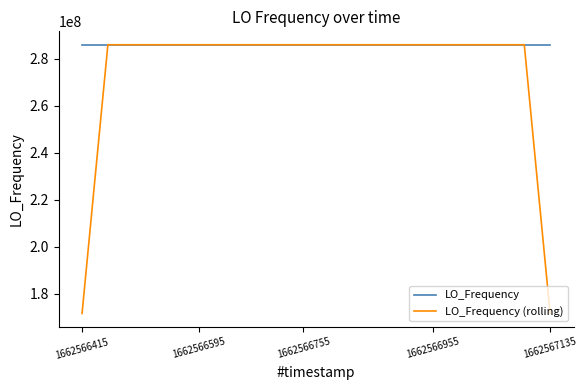

Which series has the largest total across all categories?

LO_Frequency